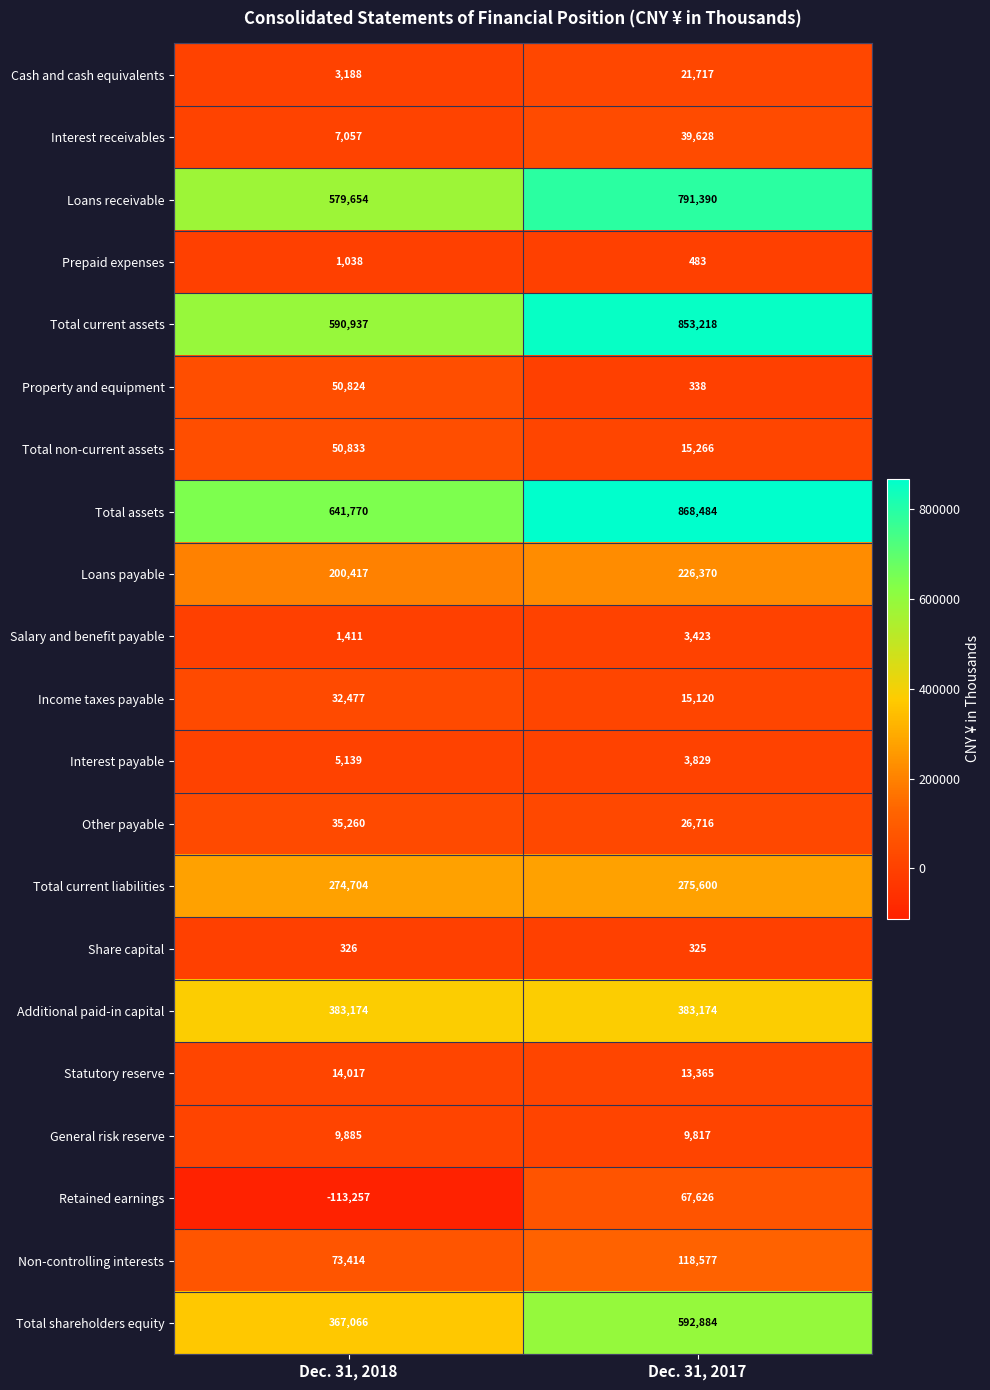

What is the spread (max minus min) of values at Dec. 31, 2017?

868159